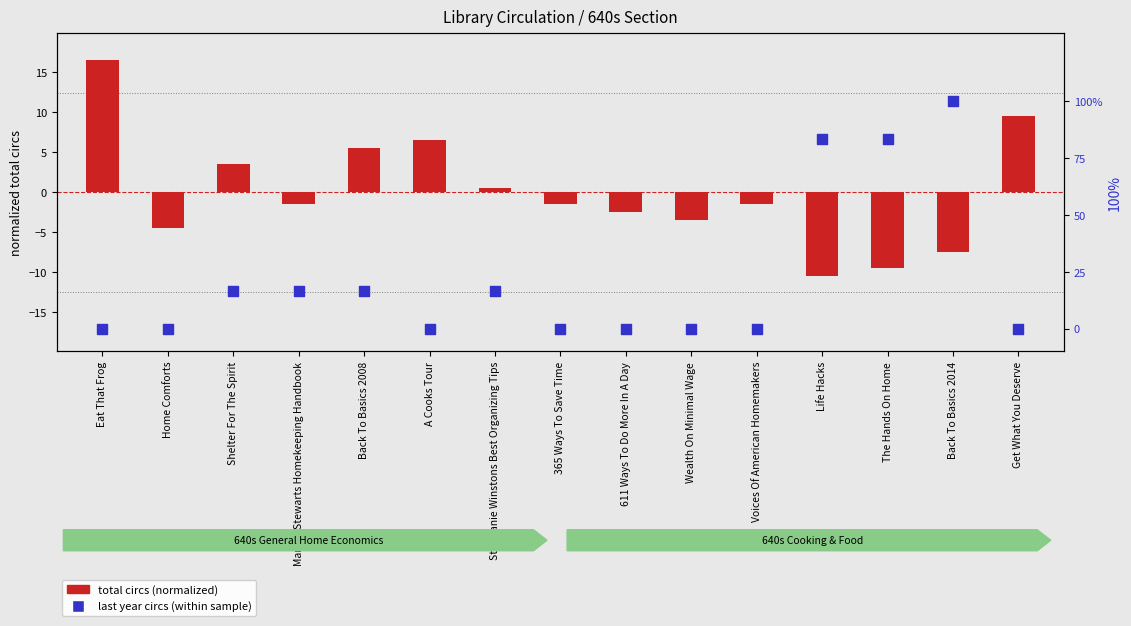

At which category is the sum across all series the highest?

Eat That Frog